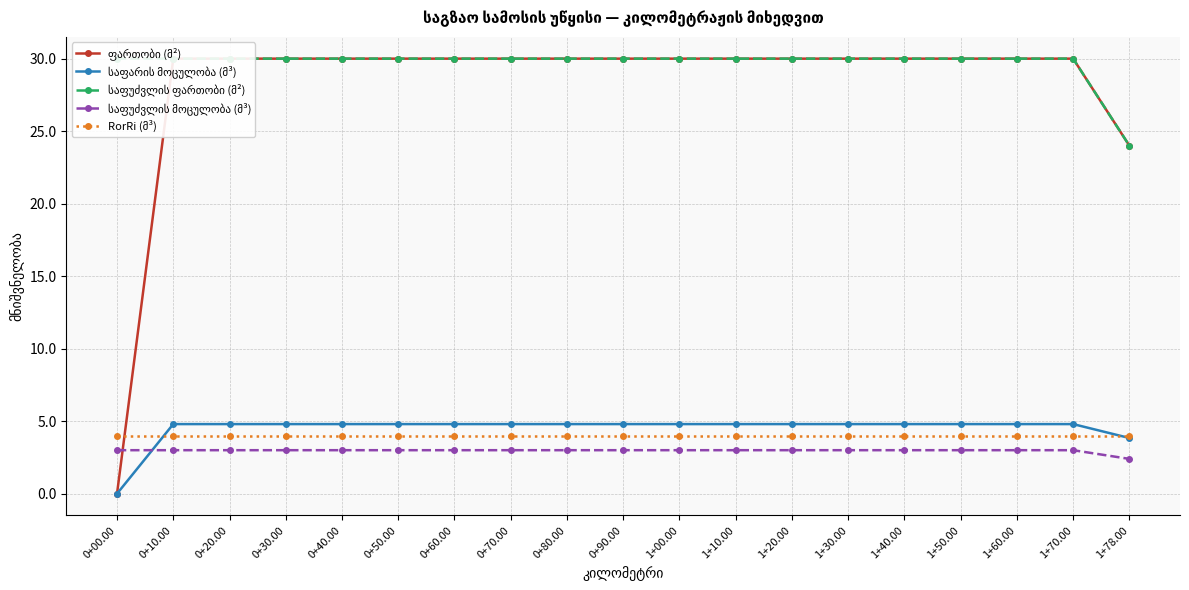

How many categories are shown in the chart?

19